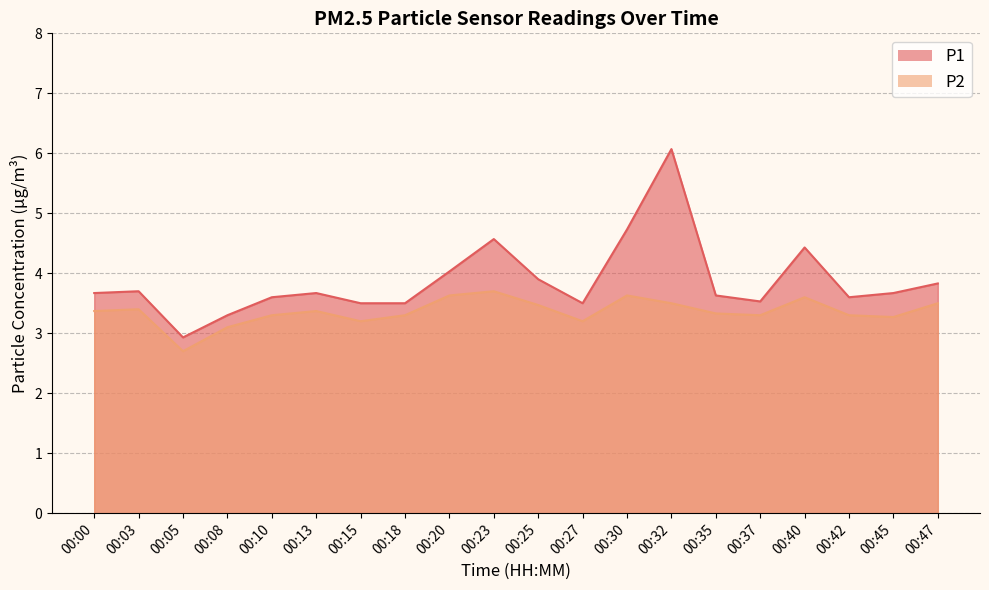

How many interior local valleys does the P1 series have?

4